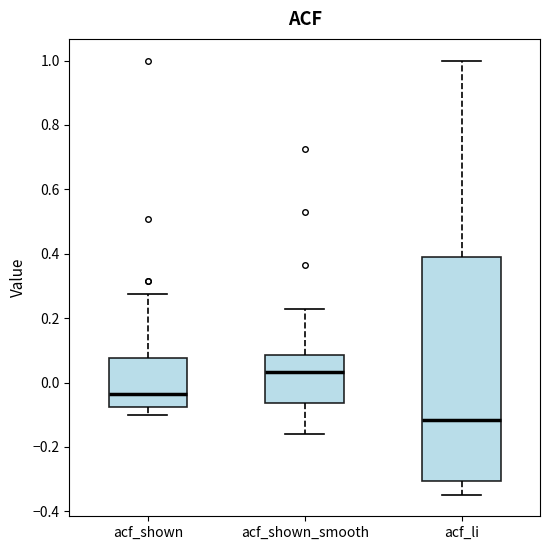

Reading left to right, read every box against the y-axis: the position of its median line, the range the box covers, and the ends of its whiskers. The values are not printed on the chart, so give them approximately, as read against the axis.

acf_shown: median -0.04, box -0.08 to 0.08, whiskers -0.10 to 0.28
acf_shown_smooth: median 0.04, box -0.06 to 0.08, whiskers -0.16 to 0.22
acf_li: median -0.12, box -0.30 to 0.40, whiskers -0.34 to 1.00